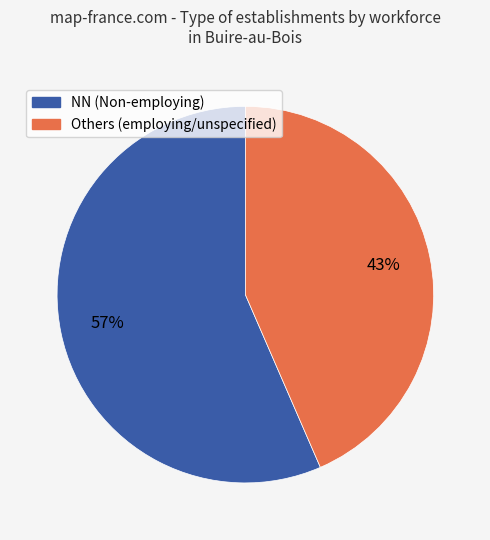

What is the smallest slice in the pie chart?

Others (employing/unspecified)